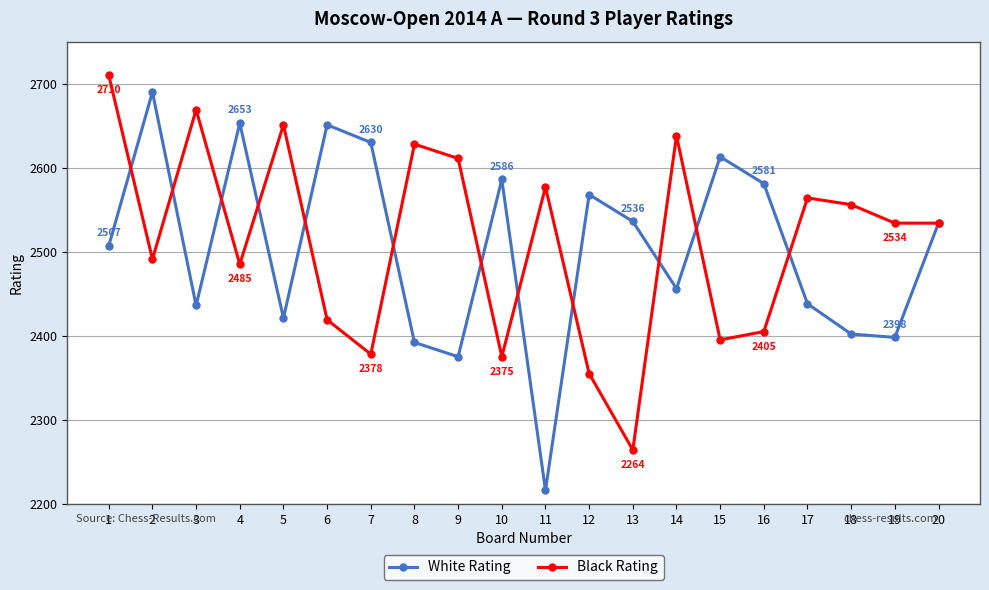

Rank the series by their maximum value, from lowest to highest.

White Rating, Black Rating